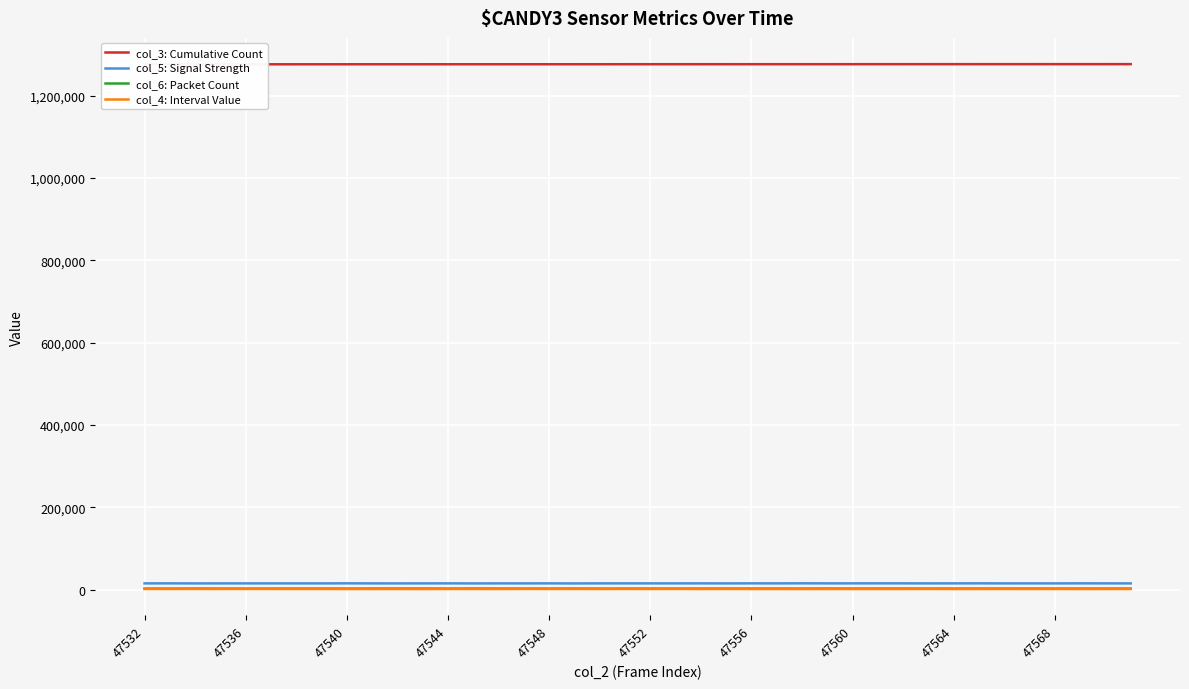

What is the sum of the col_6: Packet Count values at 47532 and 30?

5686